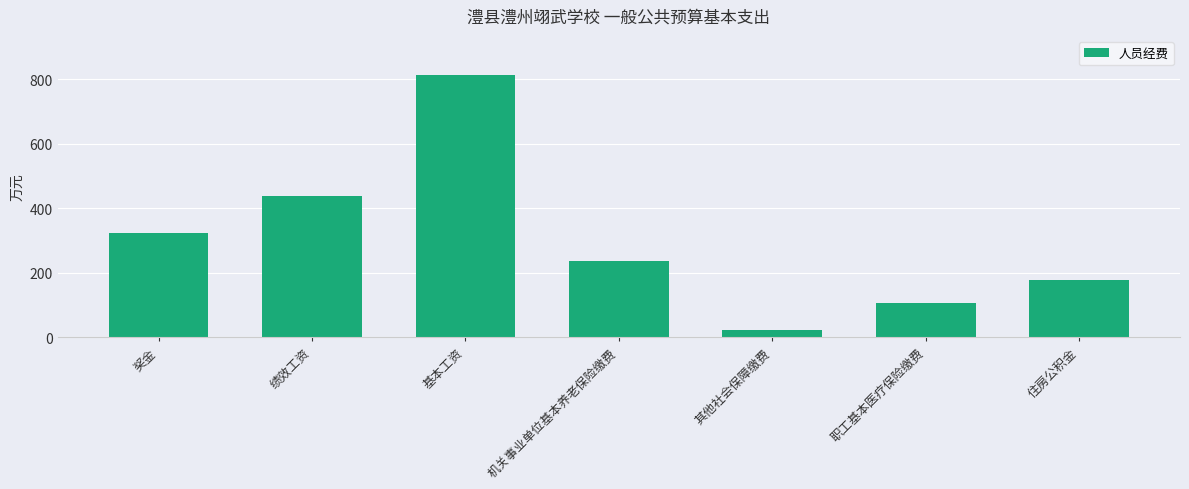

The value at 职工基本医疗保险缴费 is 168.0. True or false?

False